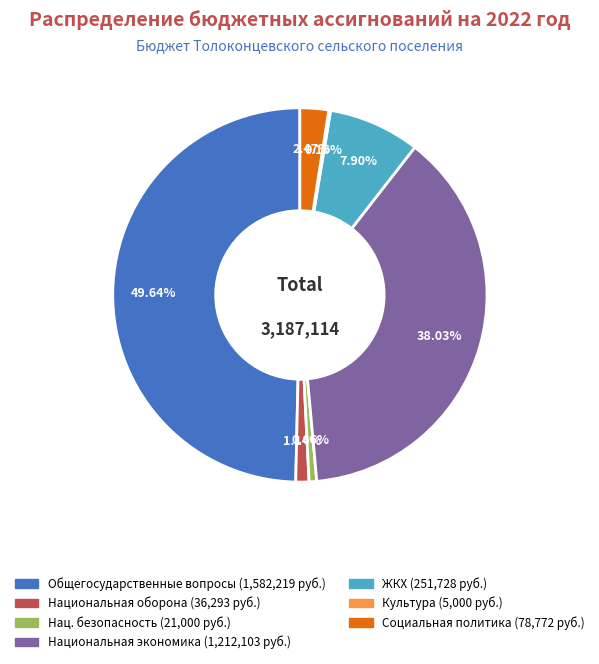

To the nearest percent, what is the average slice percentage?

14%